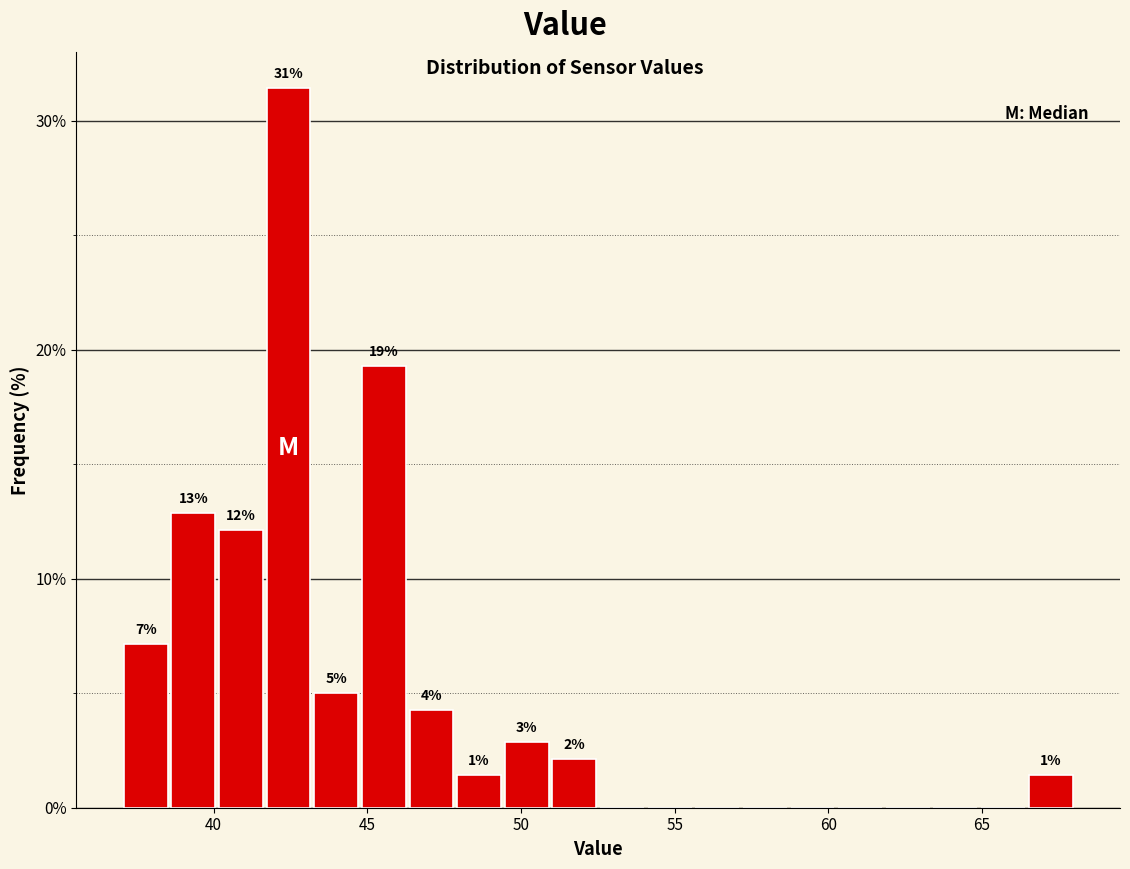

Around what value on the x-axis is the tallest bar? Give the approximate position of its centre, as read against the axis.

42.5